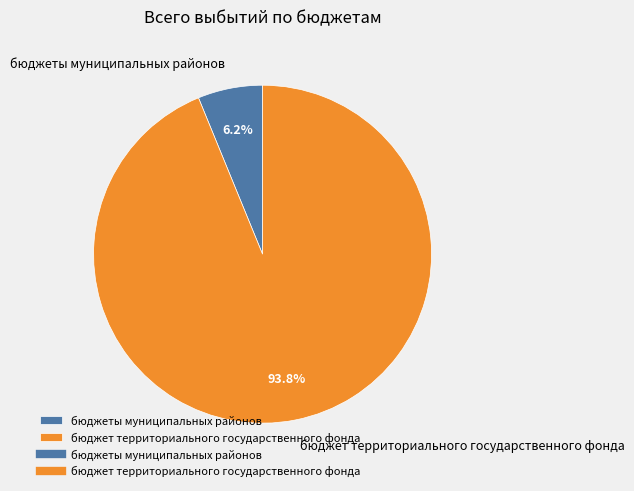

Between бюджеты муниципальных районов and бюджет территориального государственного фонда, which is larger?

бюджет территориального государственного фонда